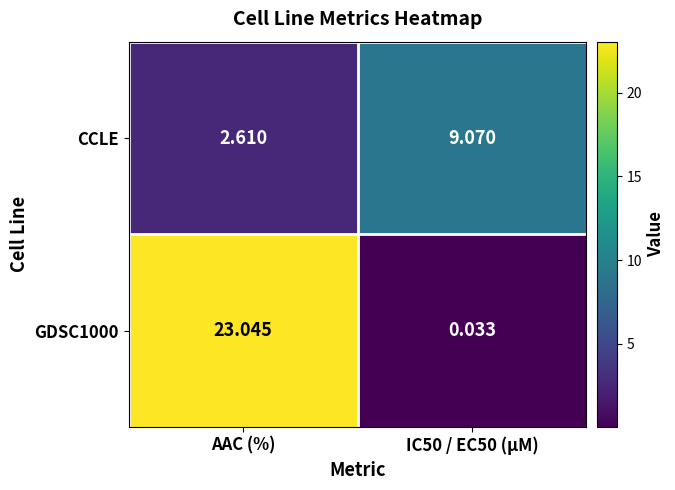

Is the value of GDSC1000 at IC50 / EC50 (µM) greater than the value of CCLE at IC50 / EC50 (µM)?

No